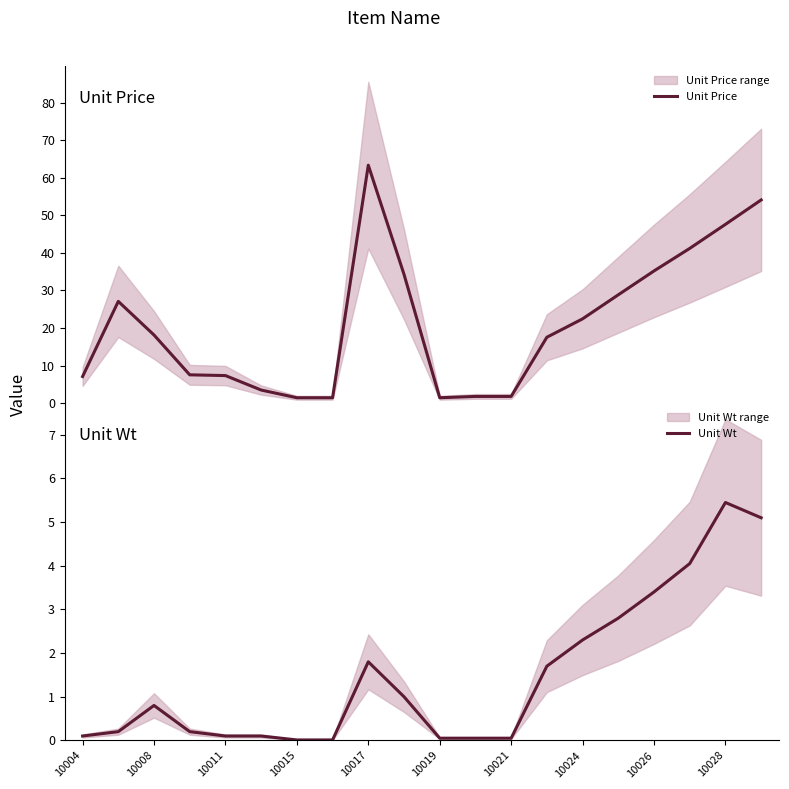

Which category has the highest value in the Unit Wt series?

10028